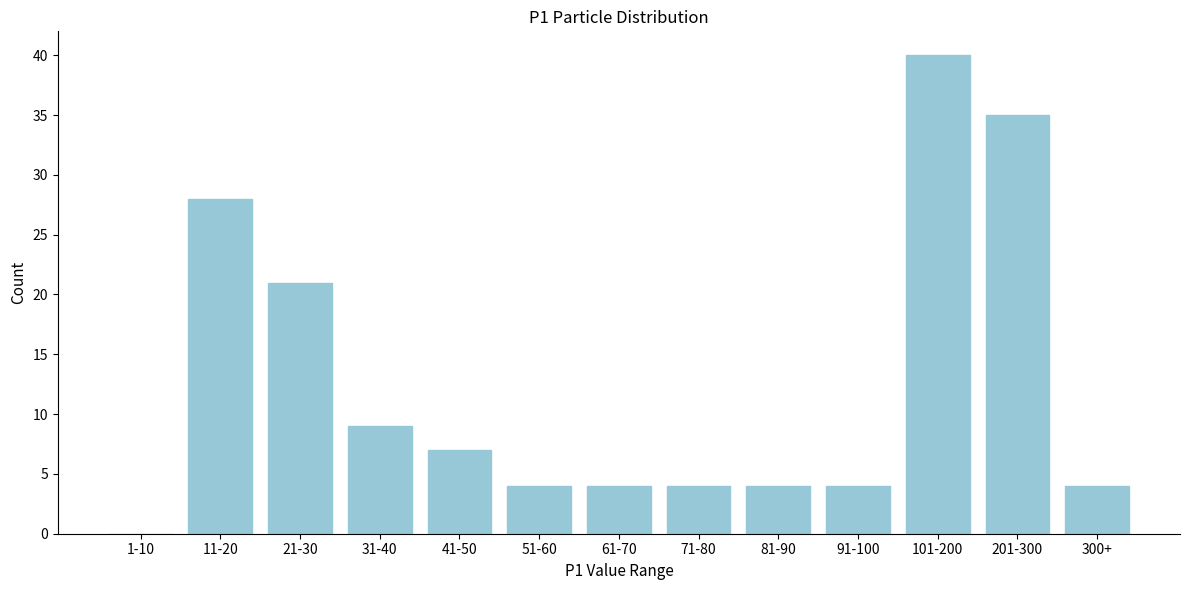

What is the change in value from 1-10 to 11-20?

+28